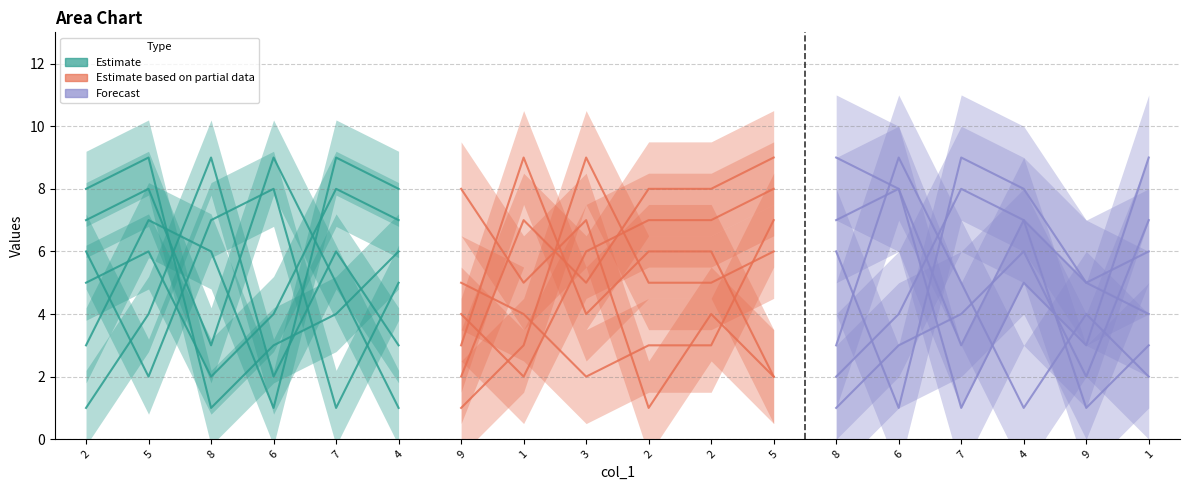

Is it true that col_6 (Estimate) equals 0 at 2?

False